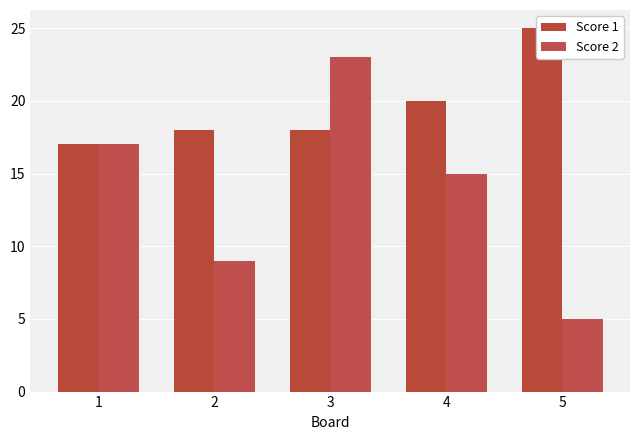

Which series has the largest total across all categories?

Score 1